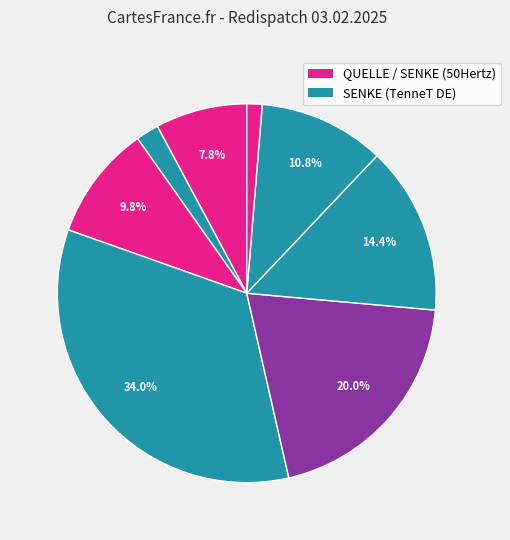

Count the number of slices in the pie.

8